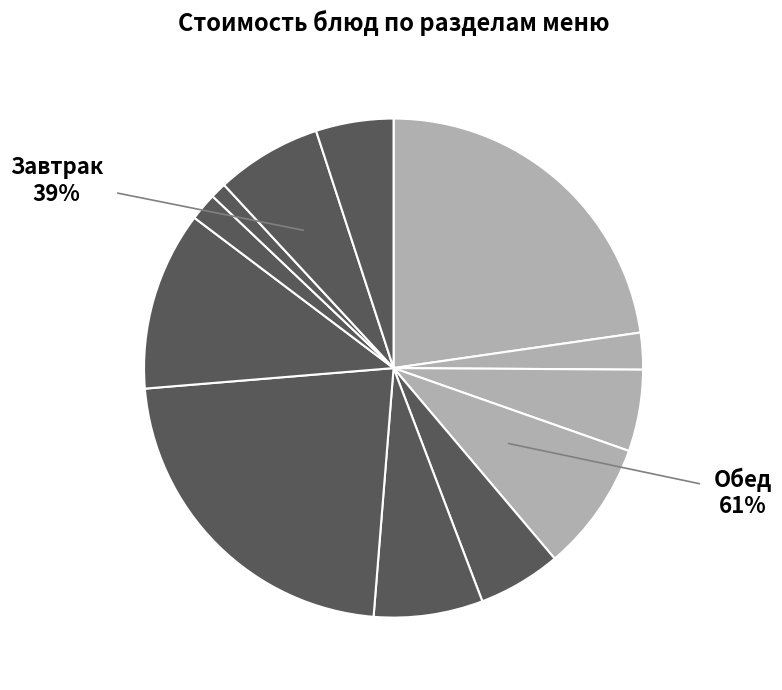

How many segments does this pie chart have?

12